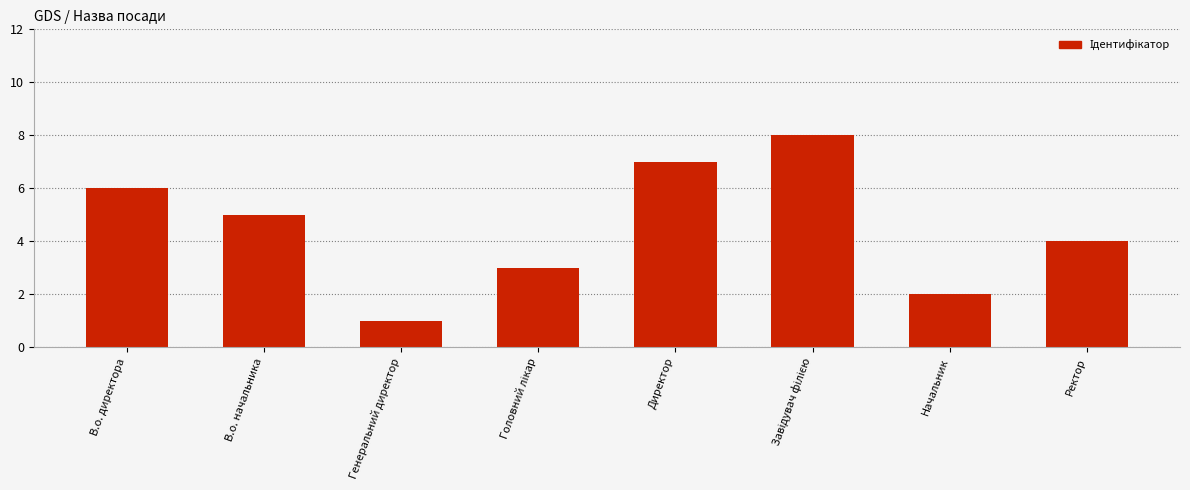

Count the values in the range 3 to 7.

5